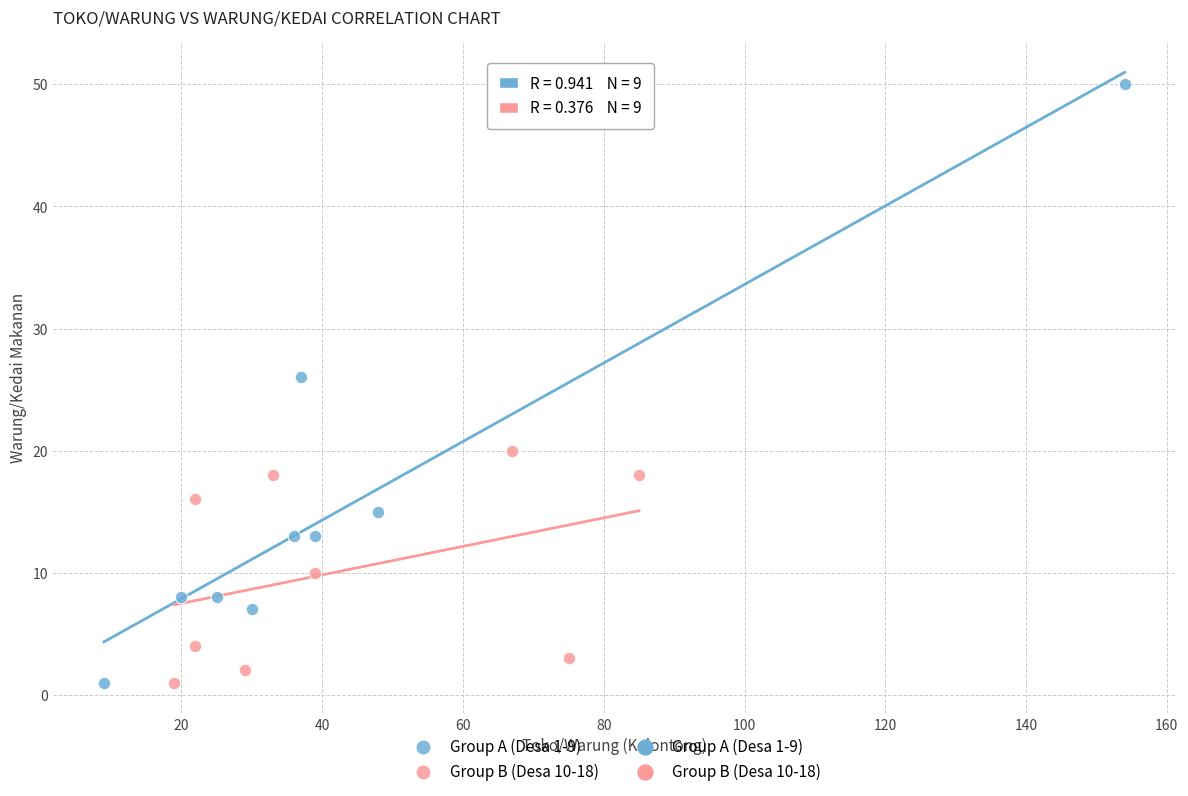

Which series reaches the maximum Y coordinate?

Group A (Desa 1-9)